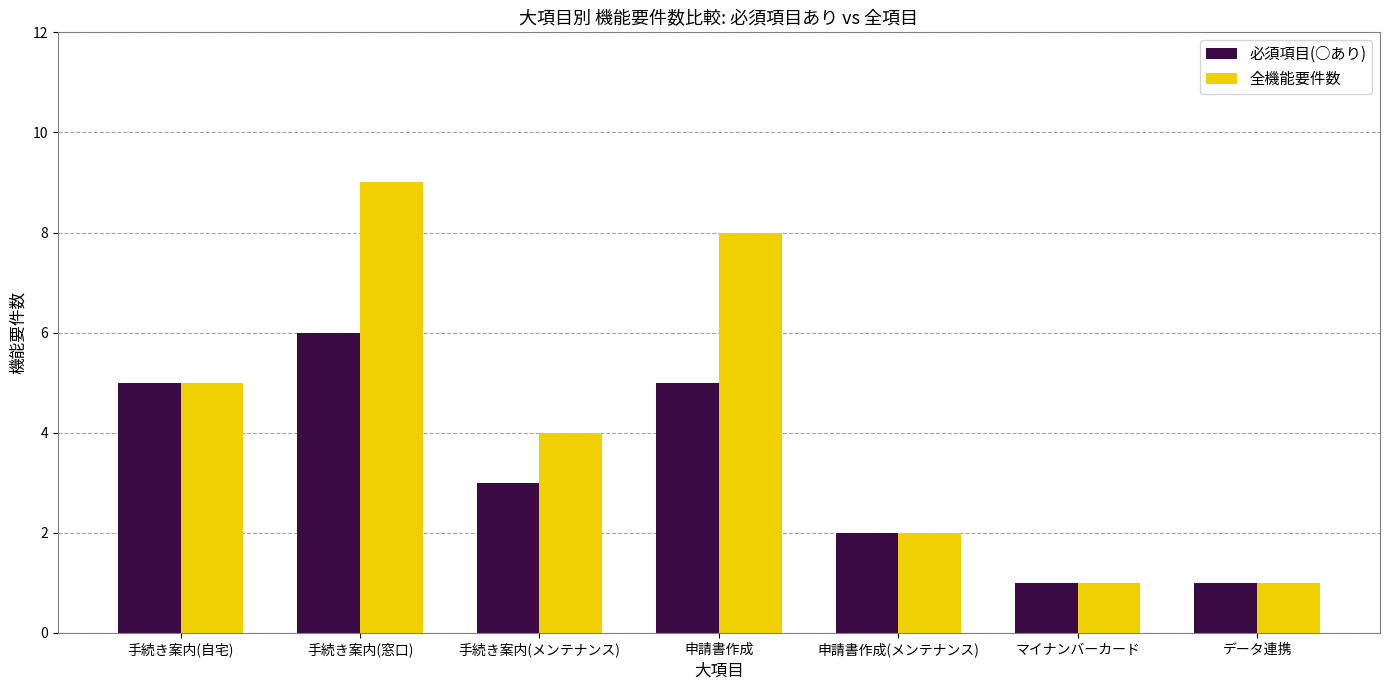

Which label corresponds to the largest value in the chart?

手続き案内(窓口)